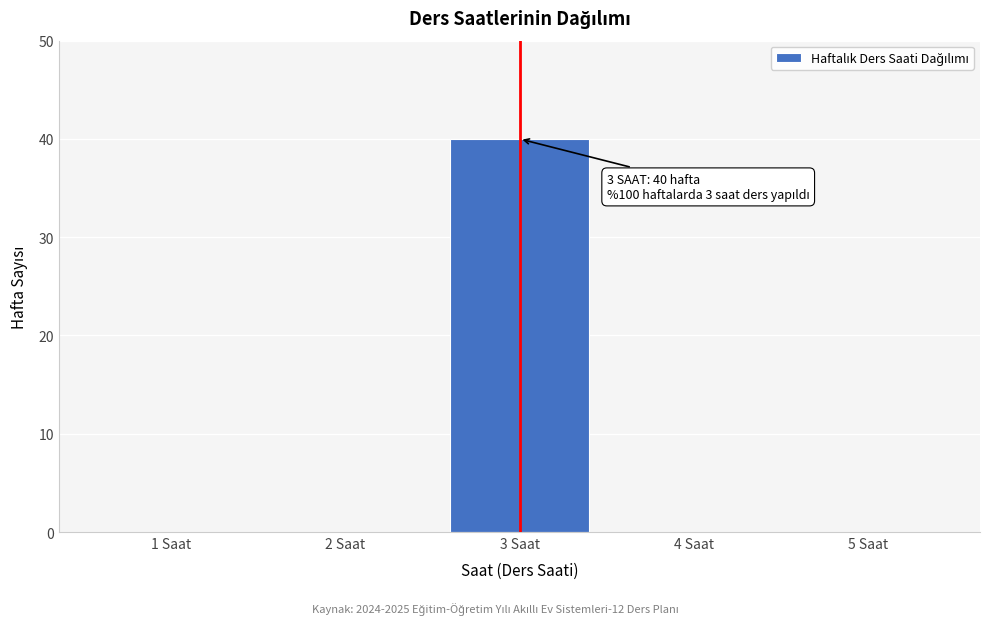

Reading right to left, extract all data points from this chart.

5 Saat=0	4 Saat=0	3 Saat=40	2 Saat=0	1 Saat=0